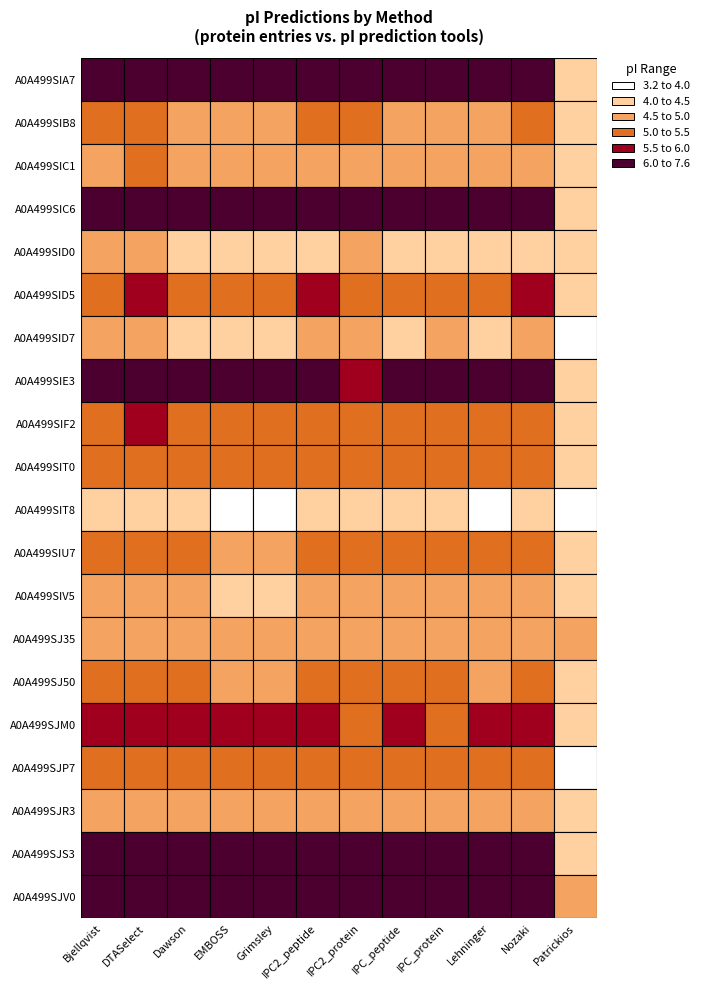

Reading right to left, transcribe all the data shown in this chart.

A0A499SIA7: 4.4	6.9	6.7	6.4	6.8	6.2	6.8	7.2	7.2	6.7	7.1	6.6
A0A499SIB8: 4.2	5.1	4.9	5.0	5.0	5.1	5.1	4.8	4.9	5.0	5.2	5.1
A0A499SIC1: 4.1	4.9	4.8	4.9	4.8	4.9	5.0	4.6	4.7	4.8	5.1	5.0
A0A499SIC6: 4.2	6.8	6.6	6.2	6.6	6.1	6.8	6.8	7.1	6.6	7.0	6.5
A0A499SID0: 4.0	4.5	4.3	4.4	4.3	4.5	4.5	4.1	4.3	4.3	4.7	4.6
A0A499SID5: 4.2	5.5	5.3	5.3	5.4	5.4	5.6	5.4	5.4	5.4	5.7	5.5
A0A499SID7: 4.0	4.6	4.4	4.5	4.5	4.7	4.6	4.3	4.3	4.5	4.6	4.6
A0A499SIE3: 4.4	6.6	6.4	6.1	6.4	6.0	6.6	6.8	6.8	6.4	6.8	6.3
A0A499SIF2: 4.1	5.4	5.2	5.3	5.3	5.3	5.5	5.2	5.2	5.3	5.5	5.4
A0A499SIT0: 4.2	5.2	5.1	5.1	5.1	5.2	5.3	5.0	5.0	5.1	5.4	5.2
A0A499SIT8: 3.2	4.2	4.0	4.0	4.0	4.1	4.2	3.8	4.0	4.0	4.4	4.2
A0A499SIU7: 4.0	5.2	5.0	5.1	5.1	5.1	5.2	4.9	5.0	5.0	5.3	5.2
A0A499SIV5: 4.1	4.7	4.6	4.7	4.6	5.0	4.8	4.5	4.5	4.6	4.8	4.8
A0A499SJ35: 4.6	4.8	4.7	4.8	4.7	4.9	4.9	4.6	4.6	4.7	5.0	4.9
A0A499SJ50: 4.3	5.1	5.0	5.0	5.0	5.1	5.2	4.9	4.9	5.0	5.3	5.2
A0A499SJM0: 4.1	5.8	5.5	5.4	5.6	5.4	5.9	5.9	5.9	5.6	6.0	5.6
A0A499SJP7: 3.7	5.2	5.1	5.0	5.1	5.0	5.3	5.1	5.1	5.1	5.4	5.2
A0A499SJR3: 4.5	4.9	4.7	4.8	4.8	4.9	4.9	4.6	4.6	4.7	5.0	4.9
A0A499SJS3: 4.2	6.9	7.6	7.0	7.6	6.2	6.8	7.1	7.5	7.1	7.2	6.5
A0A499SJV0: 4.5	7.1	6.9	6.5	6.9	6.3	6.9	7.2	7.3	6.9	7.3	6.8